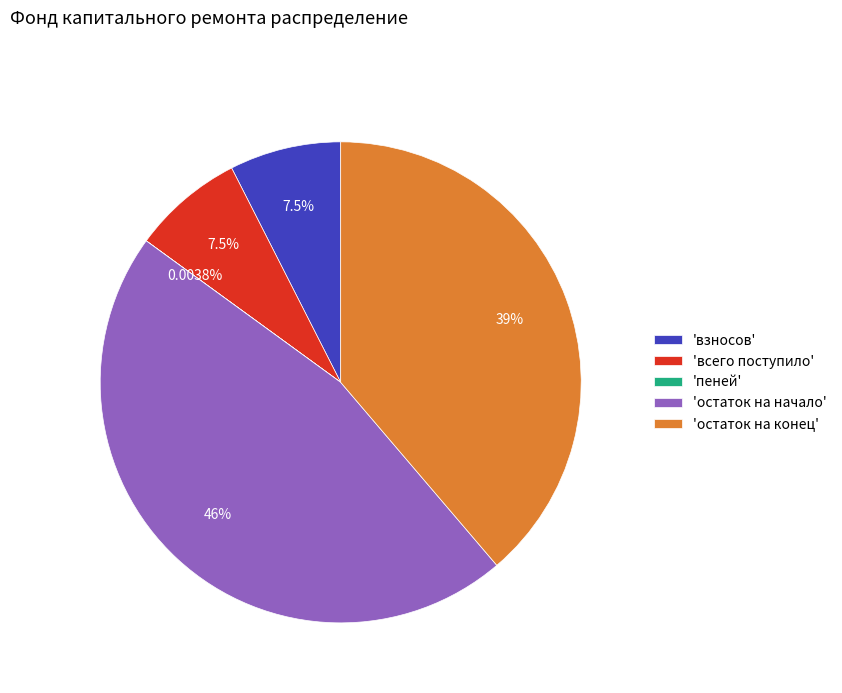

Which category has the biggest portion of the pie?

'остаток на начало'